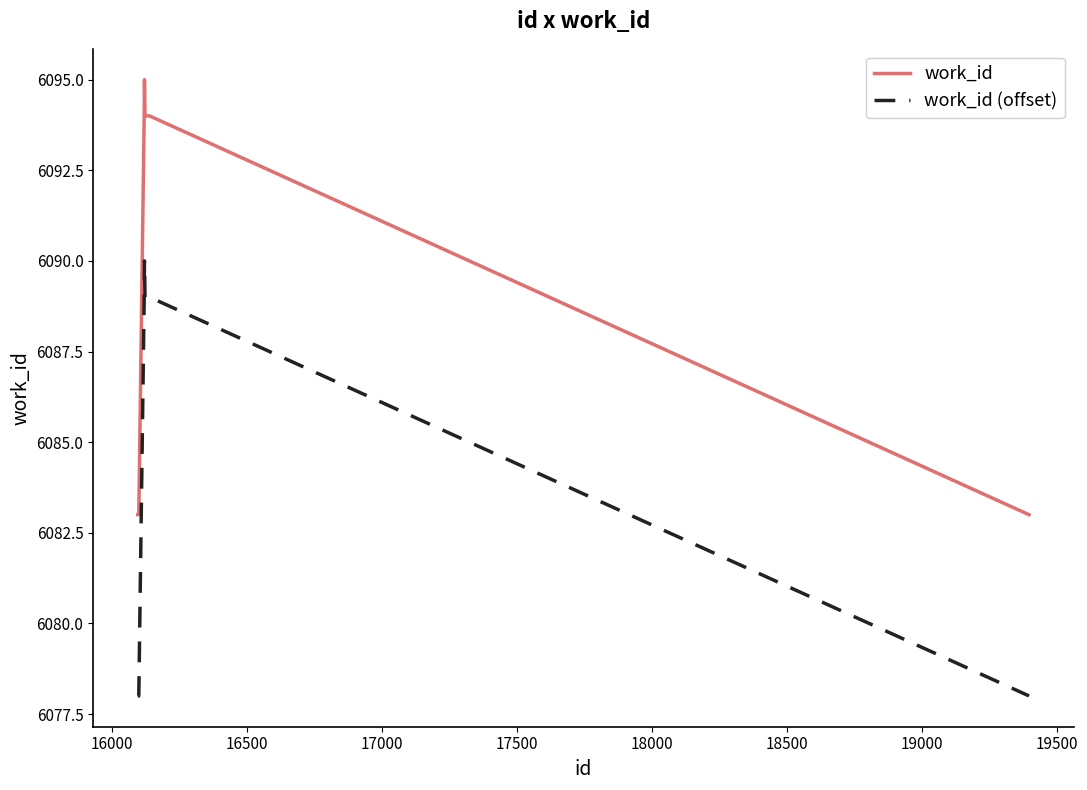

What is the maximum value shown in the chart?

6095